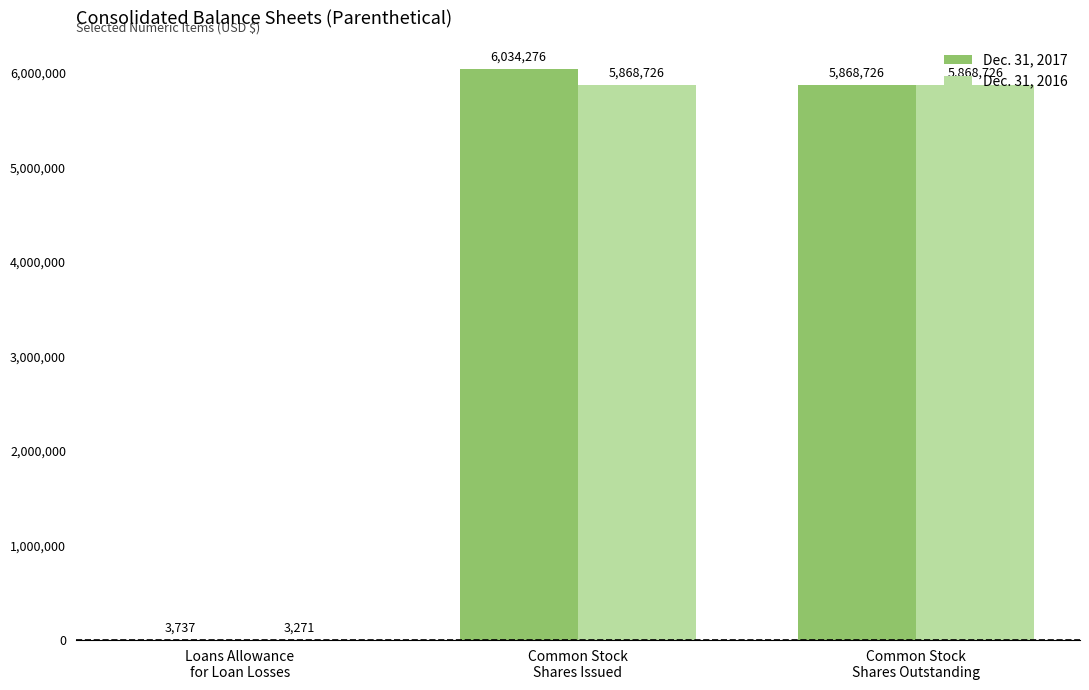

What is the greatest value displayed?

6034276